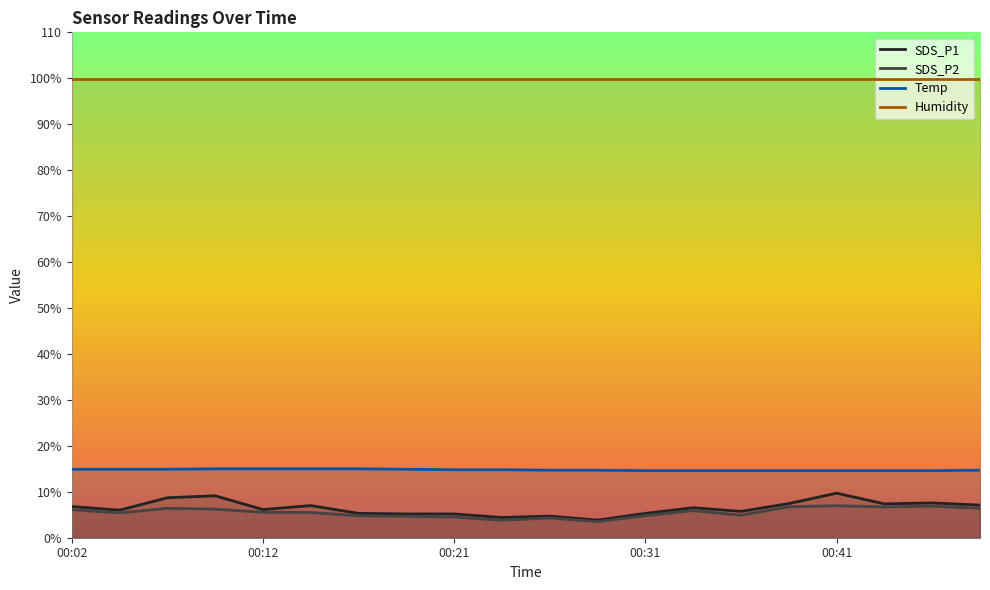

In SDS_P1, how many points are lower than both neighbors (excluding endpoints)?

6